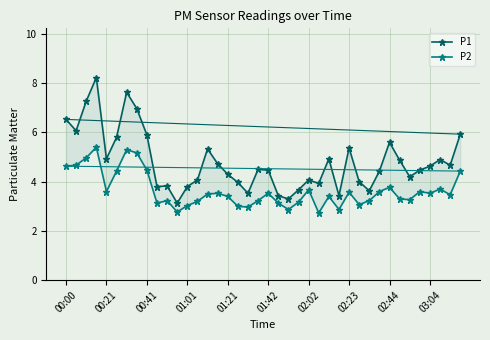

What is the difference between the P2 values at 14 and 01:01?

1.9